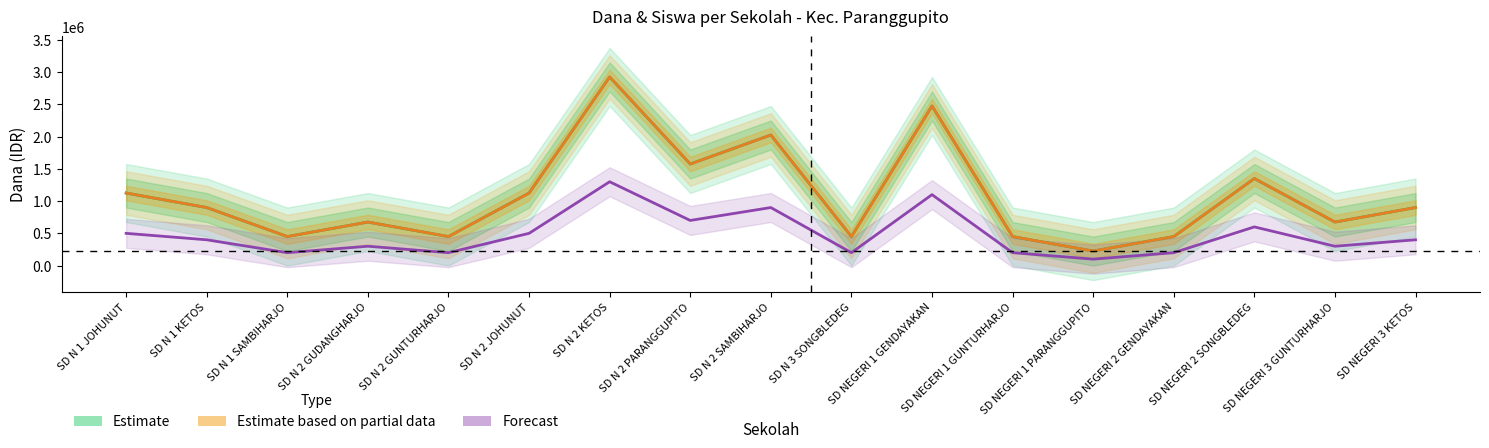

What is the lowest value of the Dana Disalurkan series?

225000